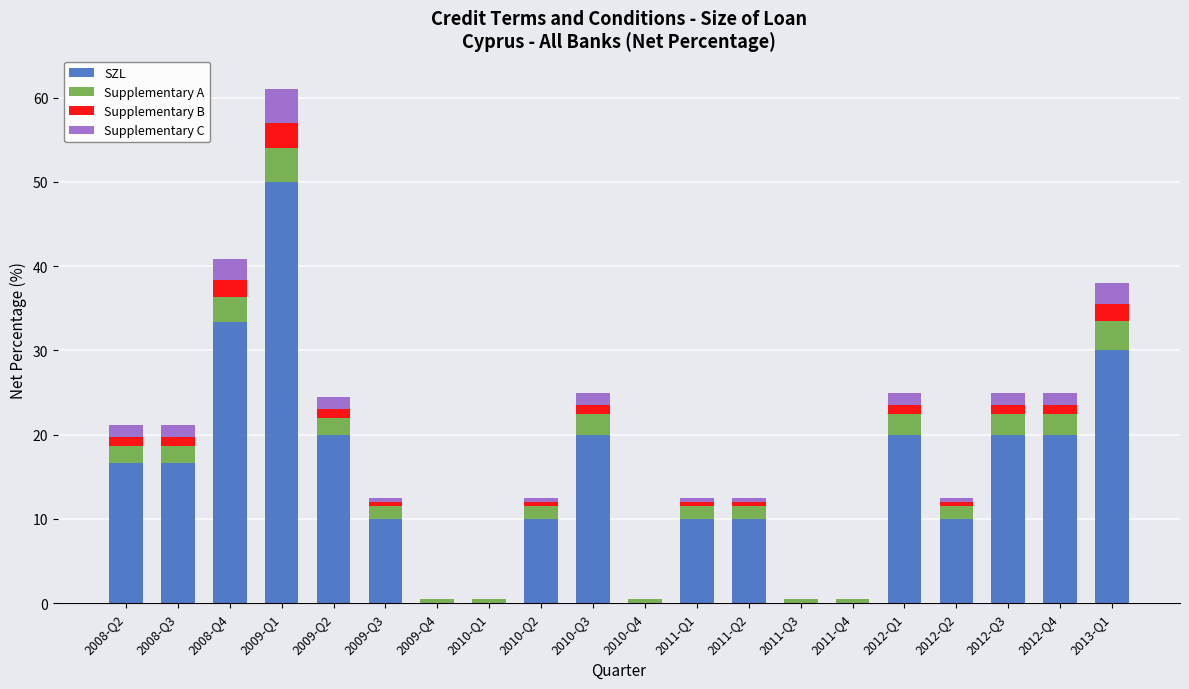

At which label does SZL first exceed 16?

2008-Q2